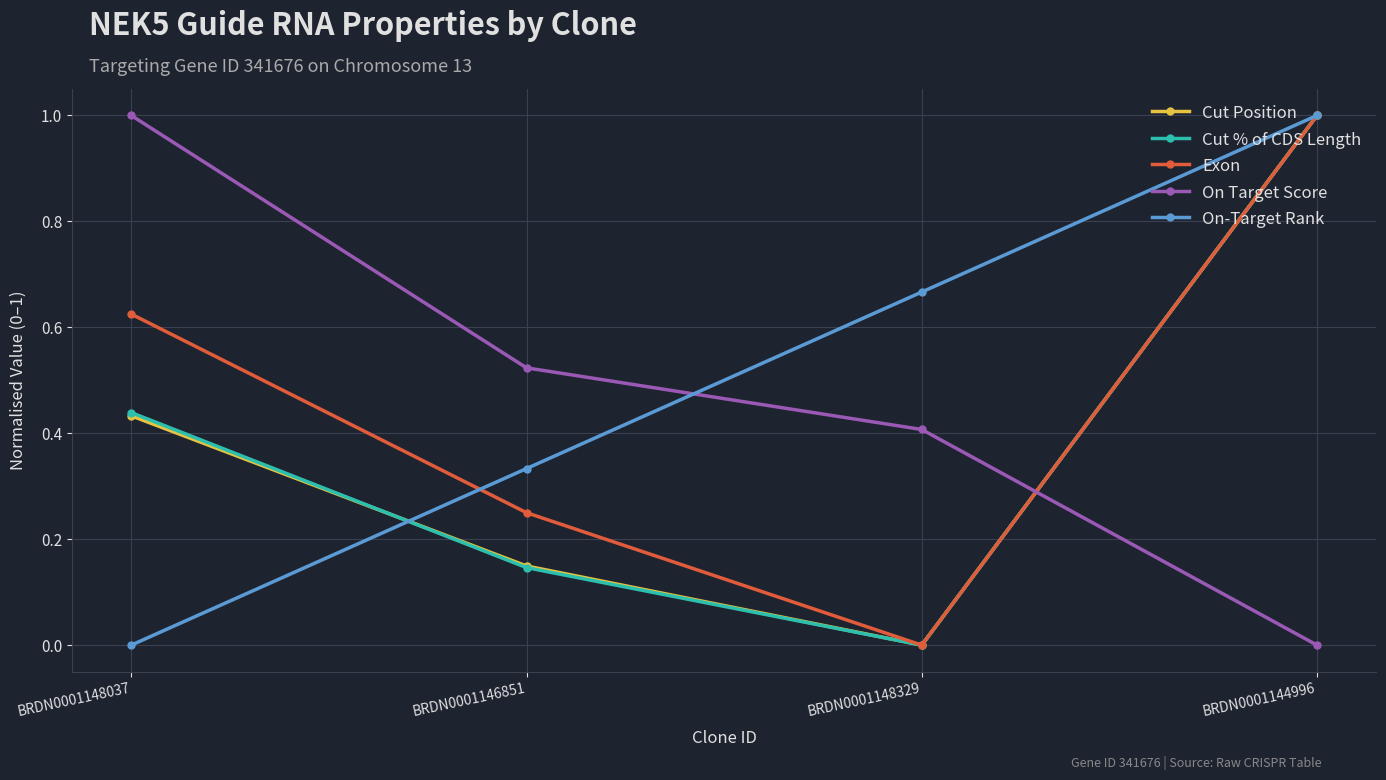

At which category is the sum across all series the highest?

BRDN0001144996